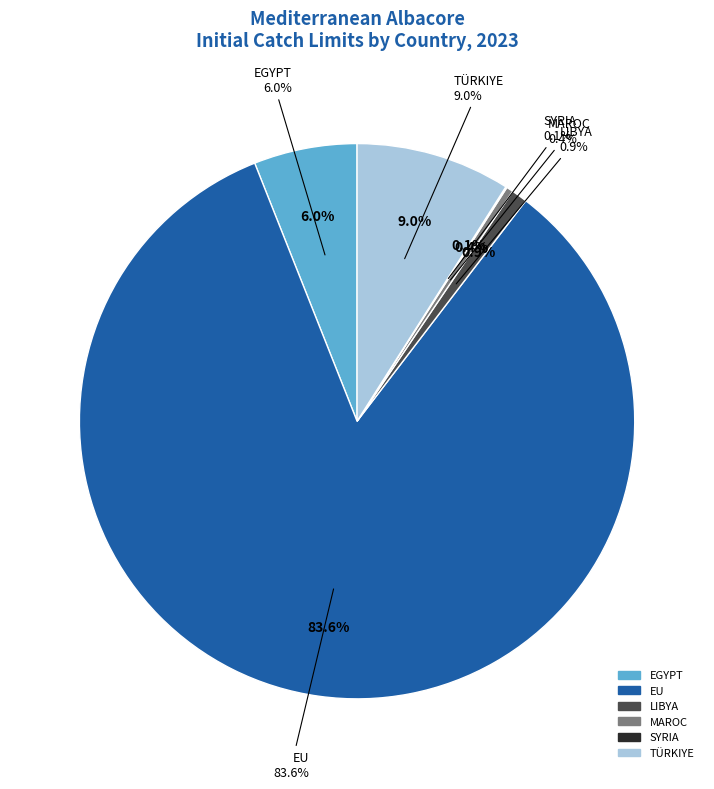

What percentage do LIBYA and EU together represent?

84.5%